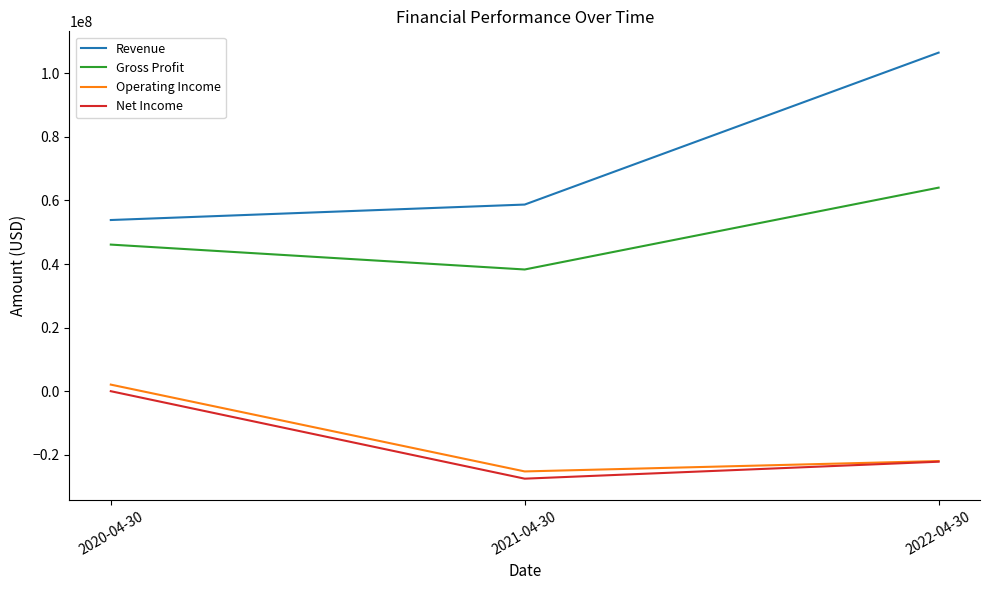

Reading left to right, extract all data points from this chart.

Revenue: 53835000	58697000	106477000
Gross Profit: 46106000	38278000	64015000
Operating Income: 2071000	-25234000	-21968000
Net Income: 0	-27511000	-22176000